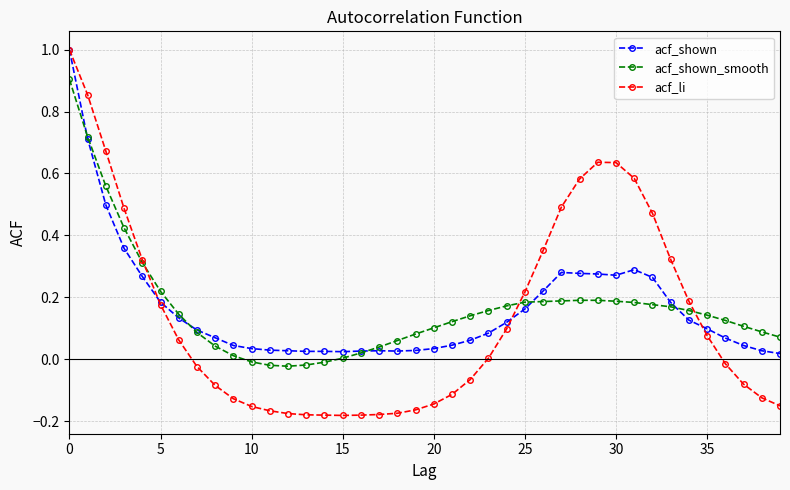

What is the highest value of the acf_li series?

1.0